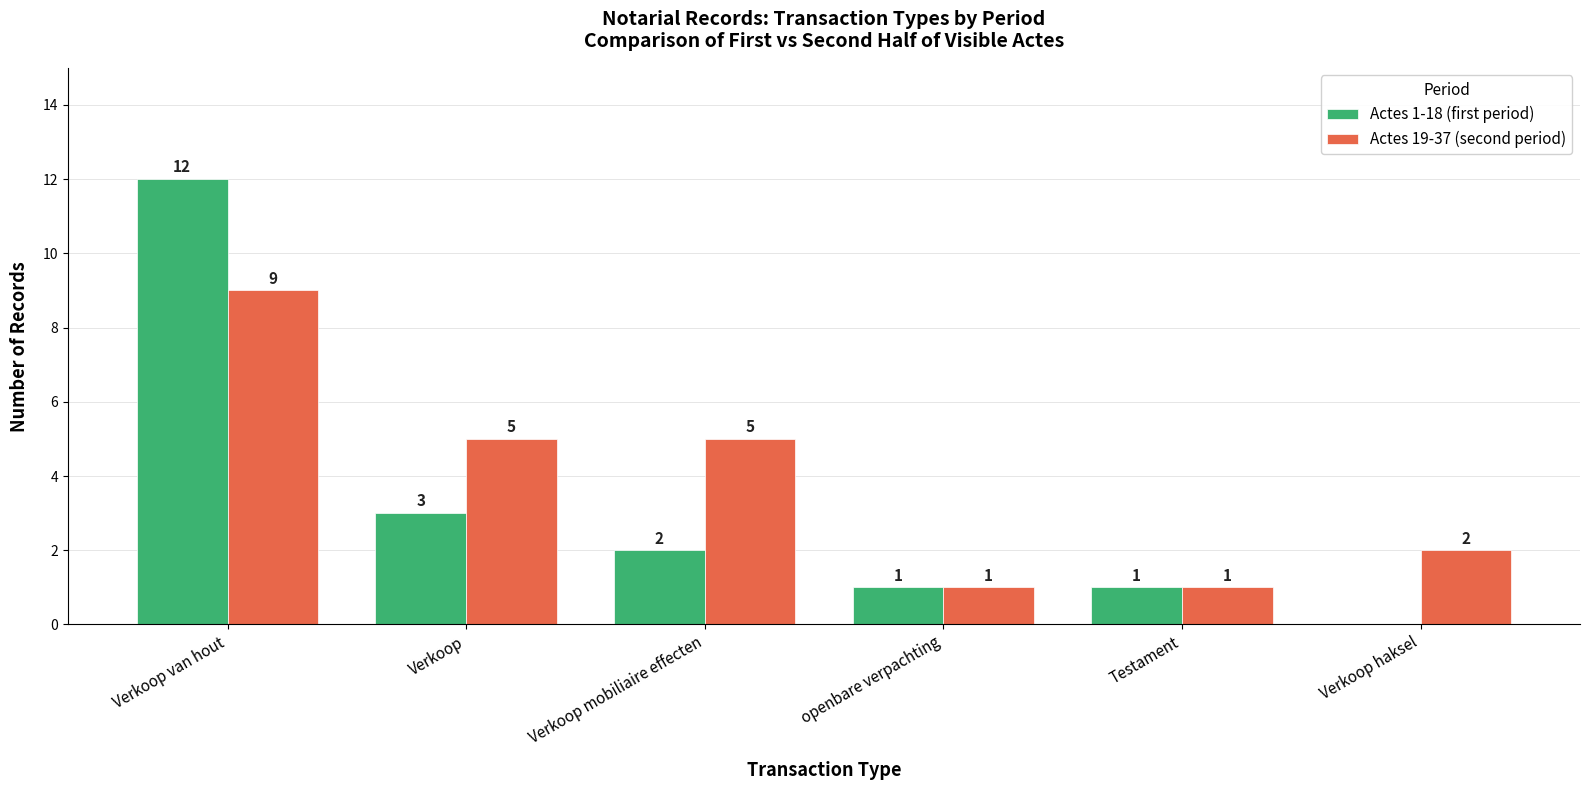

How many Actes 19-37 (second period) values are between 1 and 5?

5